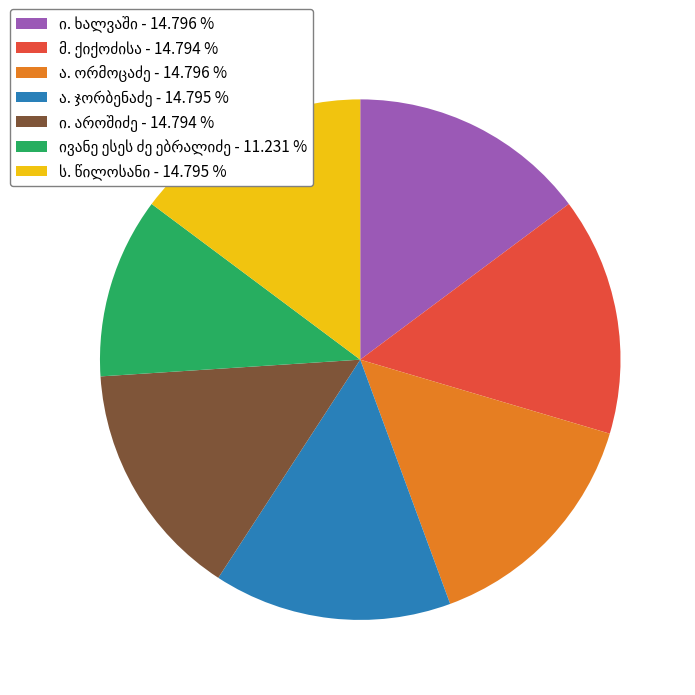

Does any single category account for the majority?

No